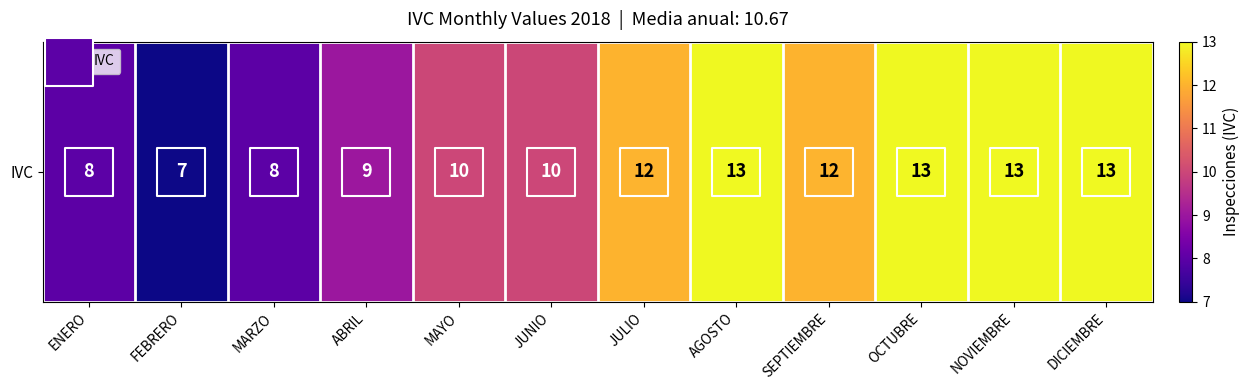

The value at NOVIEMBRE is 21. True or false?

False